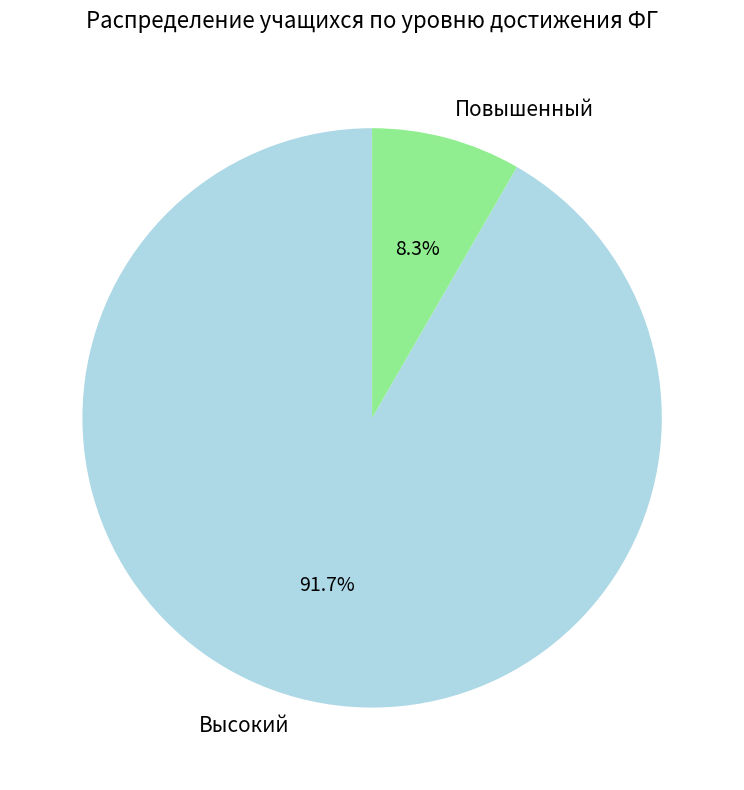

To the nearest percent, what is the difference between the Повышенный and Высокий slice percentages?

83%